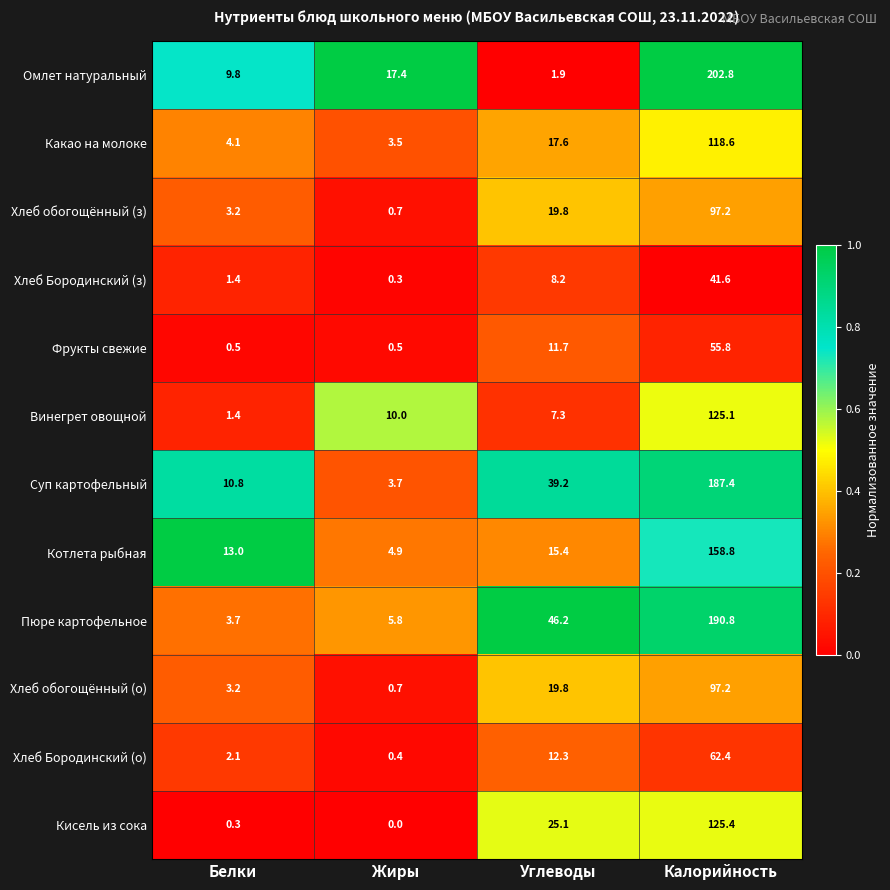

Where is Хлеб Бородинский (з) nearest to the value 20?

Углеводы